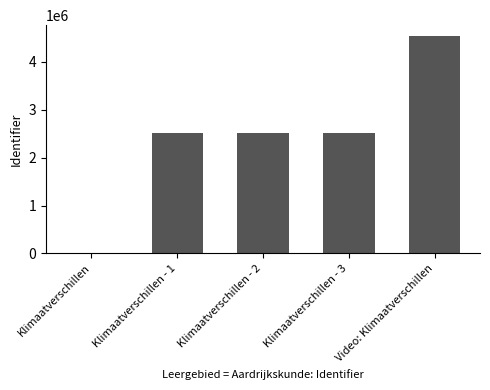

What is the greatest value displayed?

4533356